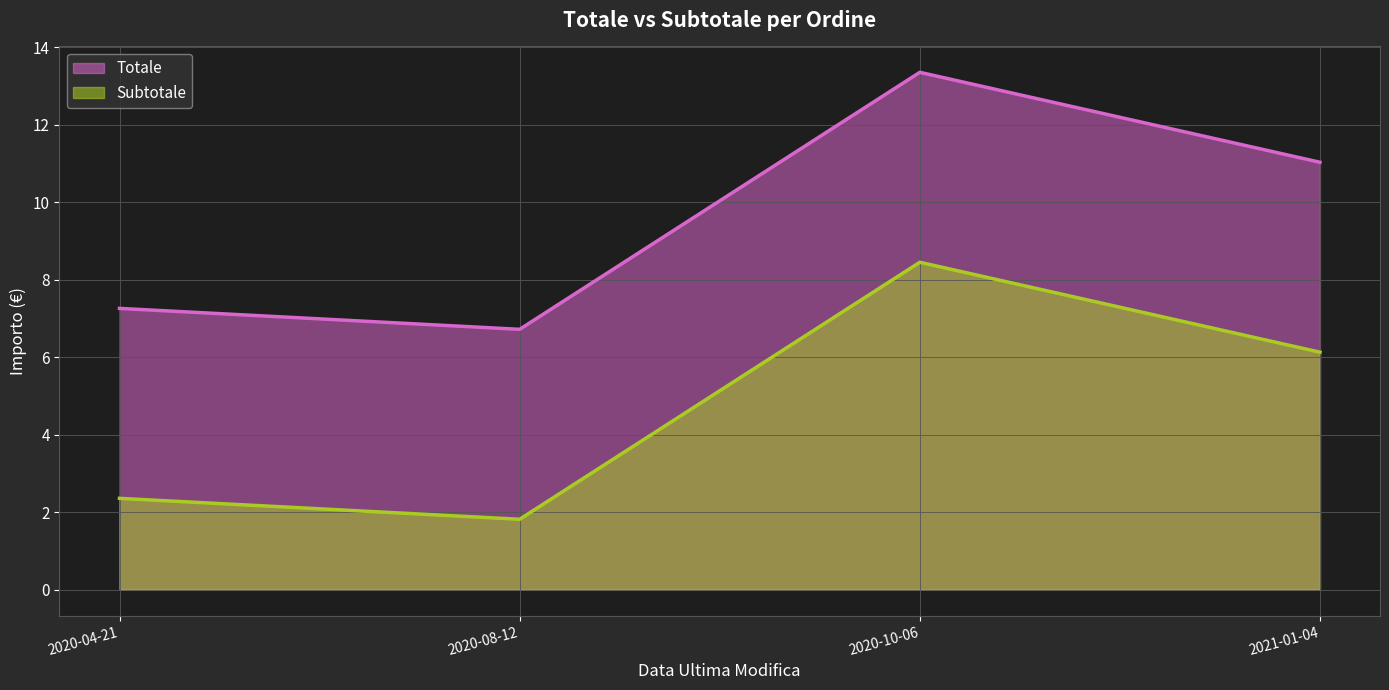

Reading left to right, list all the values displayed in this chart.

Totale: 2020-04-21=7.3	2020-08-12=6.7	2020-10-06=13.3	2021-01-04=11.0
Subtotale: 2020-04-21=2.4	2020-08-12=1.8	2020-10-06=8.4	2021-01-04=6.1